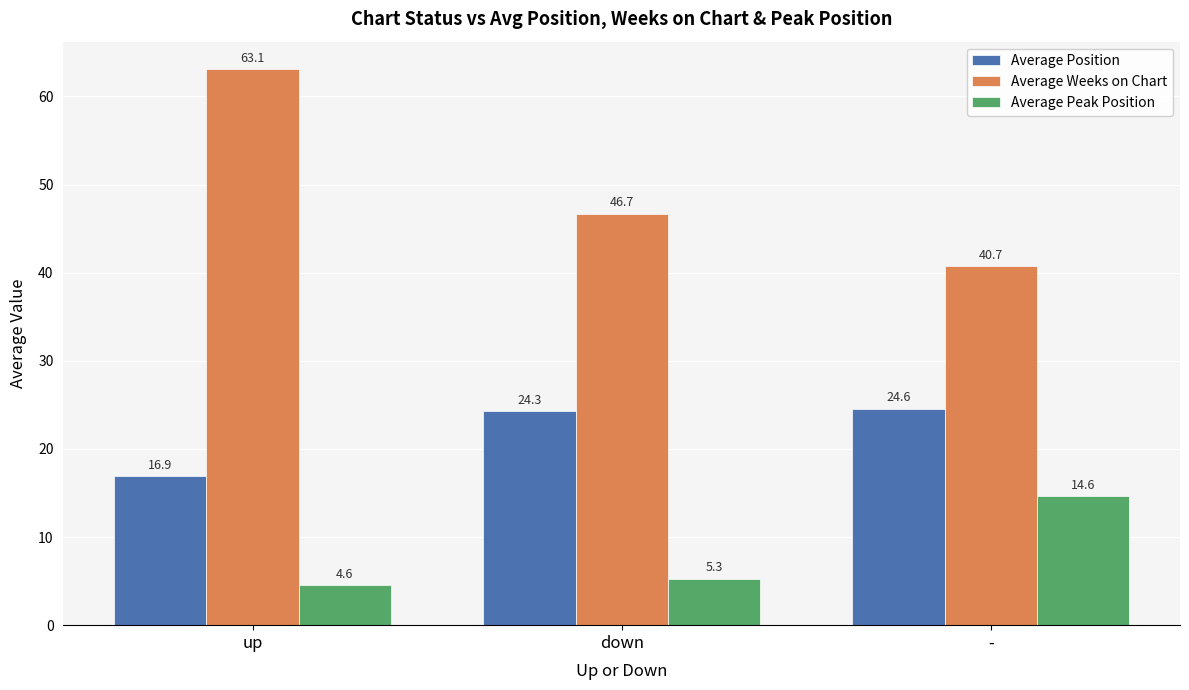

How many distinct data groups are displayed?

3